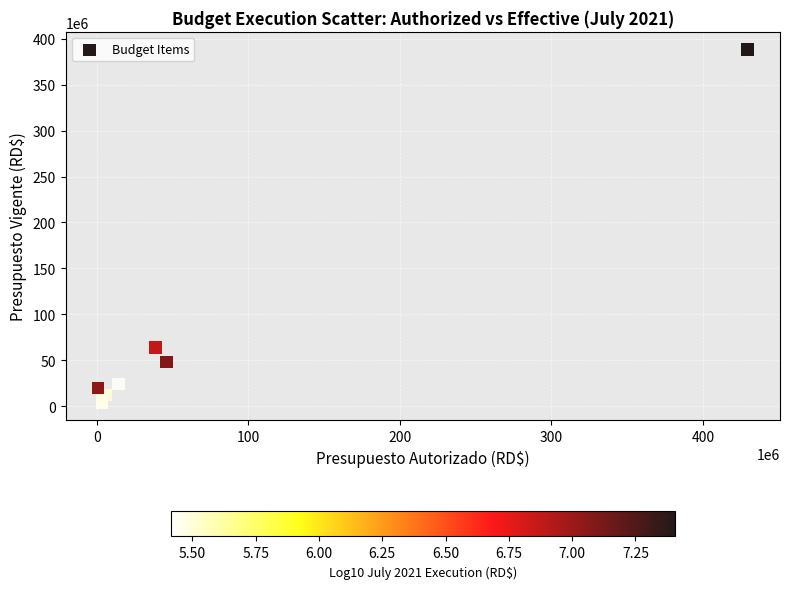

What Y value in the scatter plot is closest to 194300000?

64013494.9